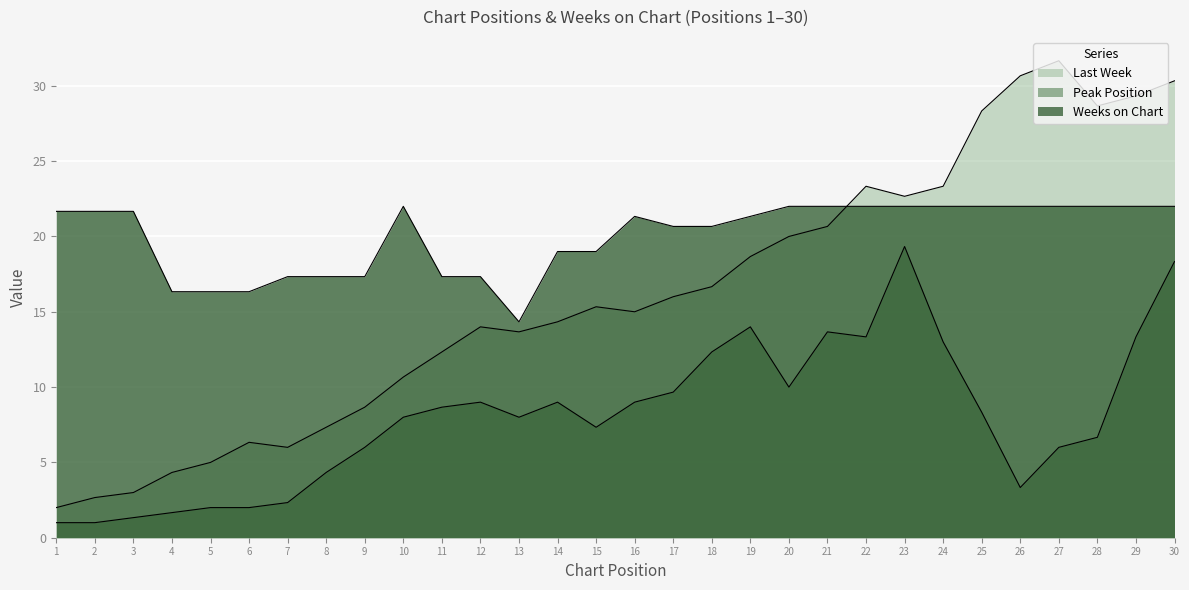

Does the chart display data point markers on the line(s)?

No